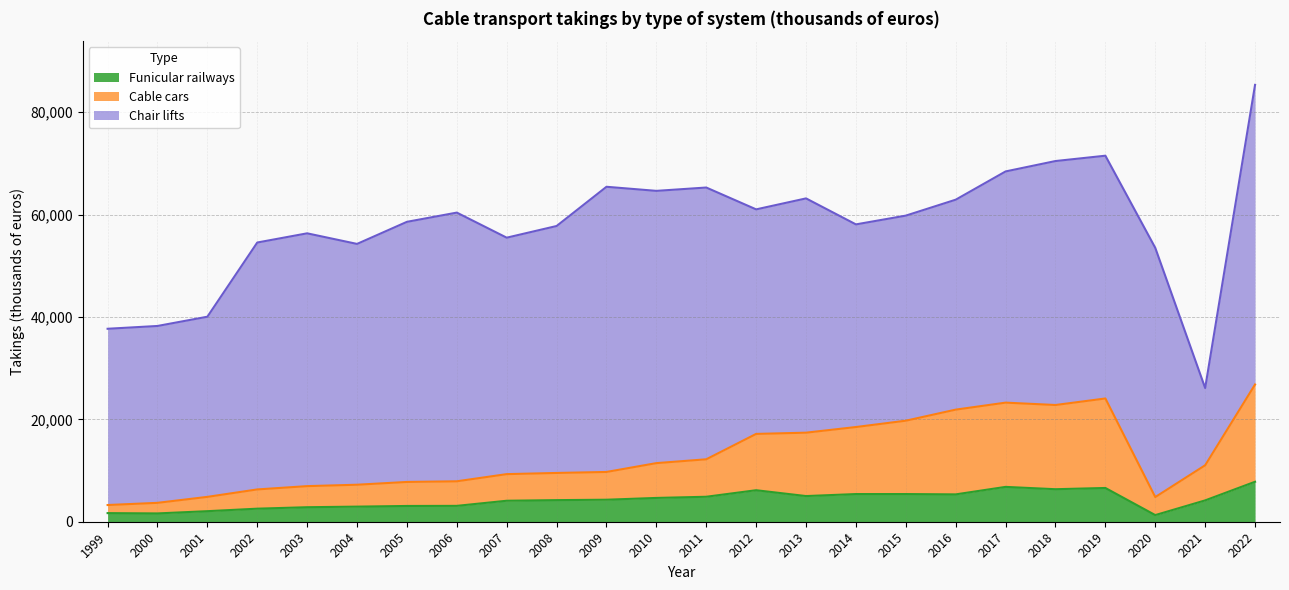

What is the difference between the Funicular railways values at 2006 and 2015?

2307